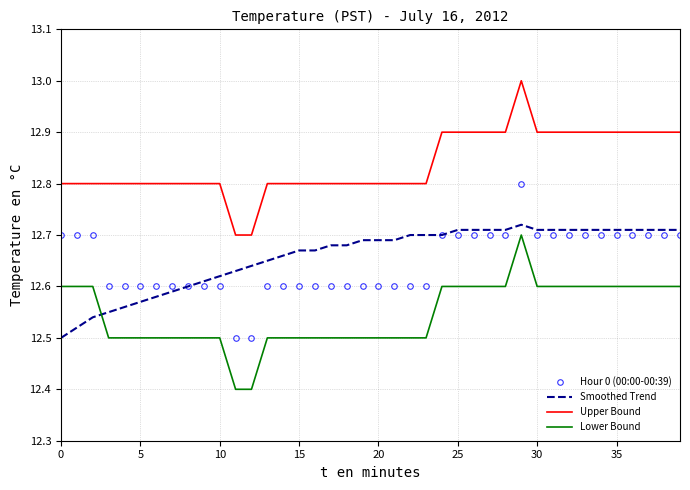

How many intersections are there between Lower Bound and Smoothed Trend?

1